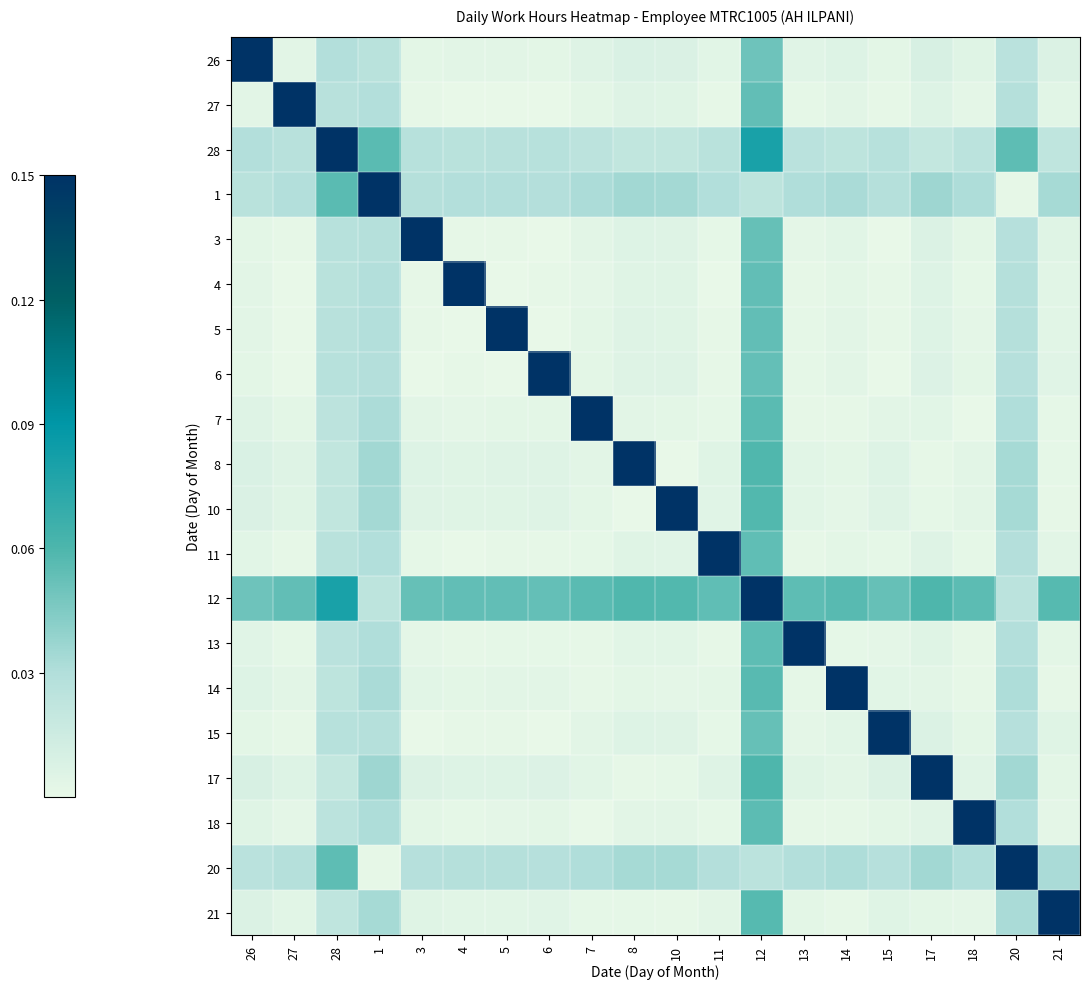

At which category is the sum across all series the highest?

12